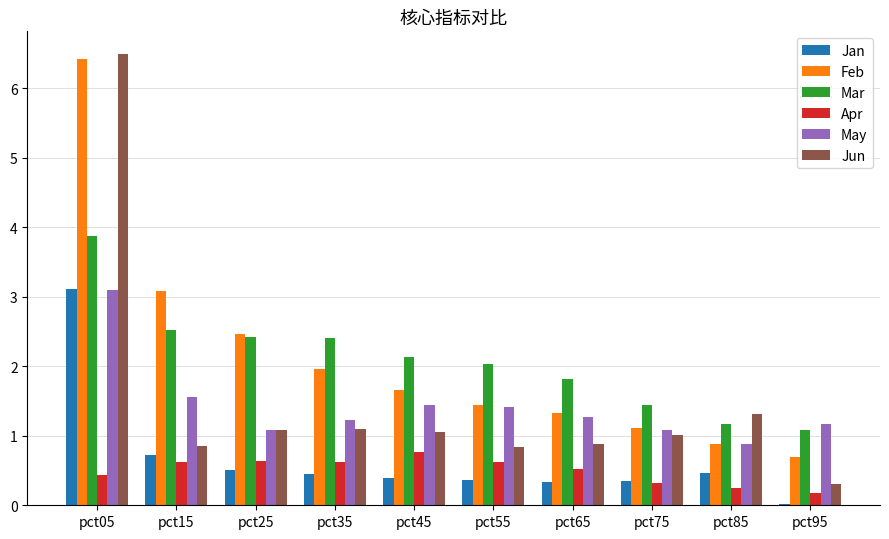

At which category is the sum across all series the highest?

pct05